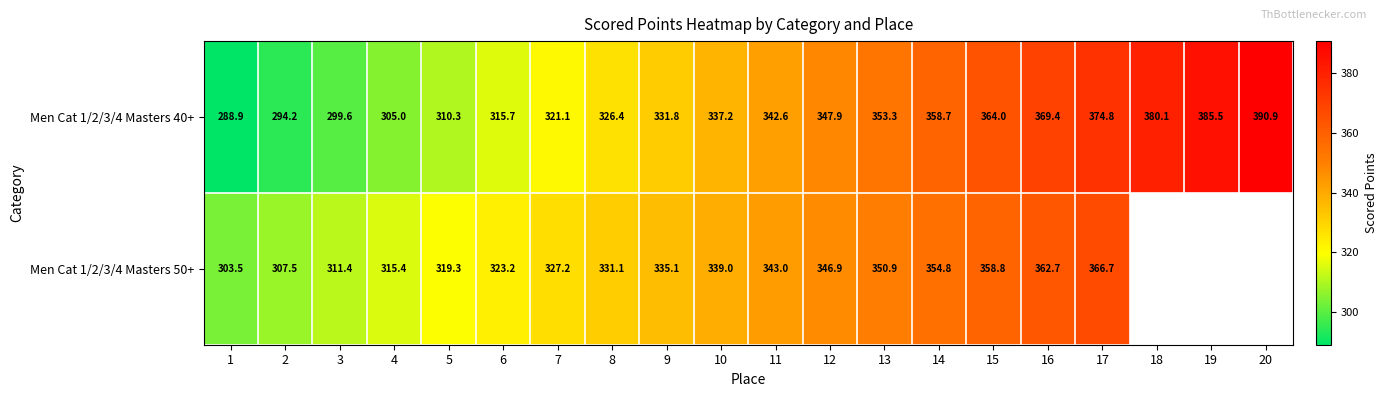

Is the value of Men Cat 1/2/3/4 Masters 40+ at 1 greater than the value of Men Cat 1/2/3/4 Masters 50+ at 11?

No